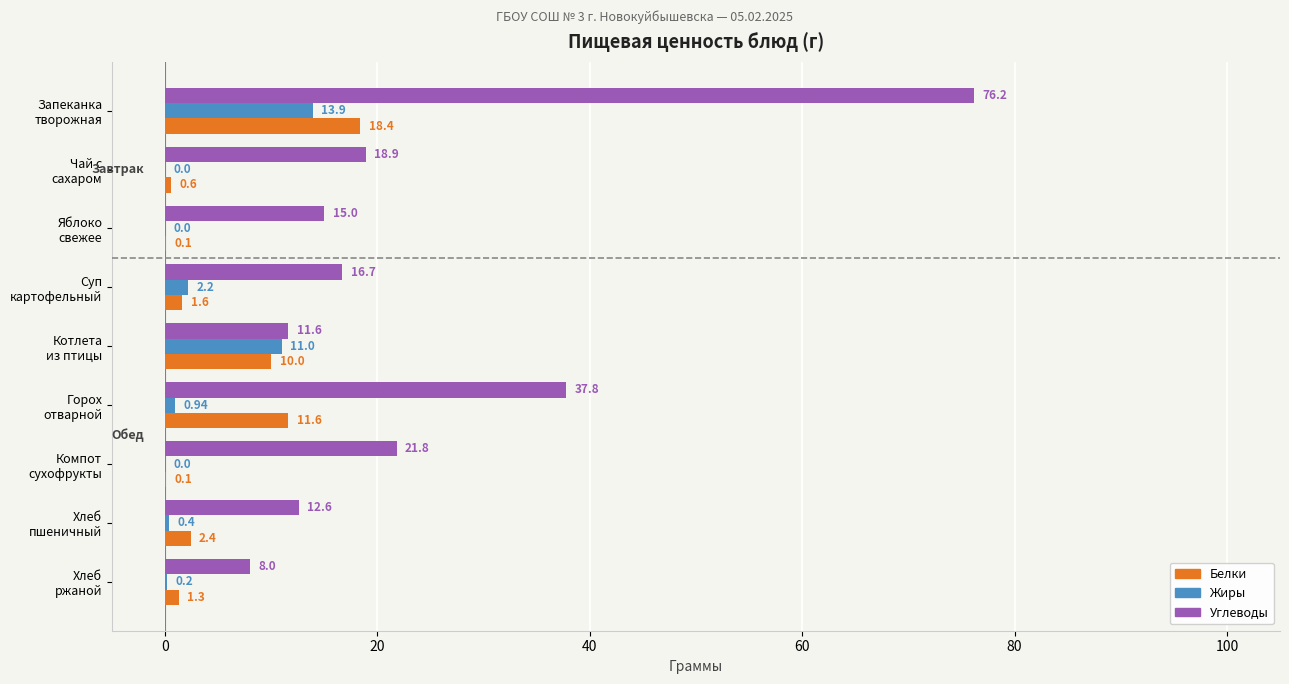

At which category is the sum across all series the highest?

Запеканка
творожная